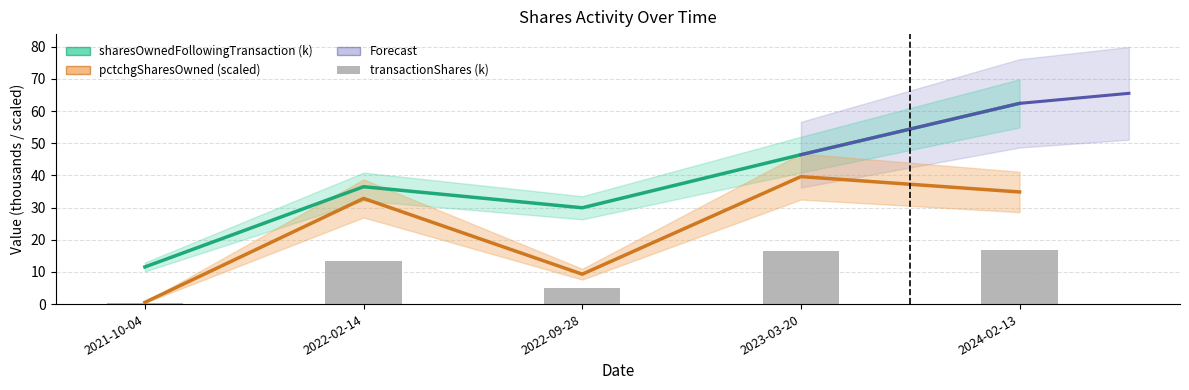

What is the label of the 4th bar from the right?

2022-02-14